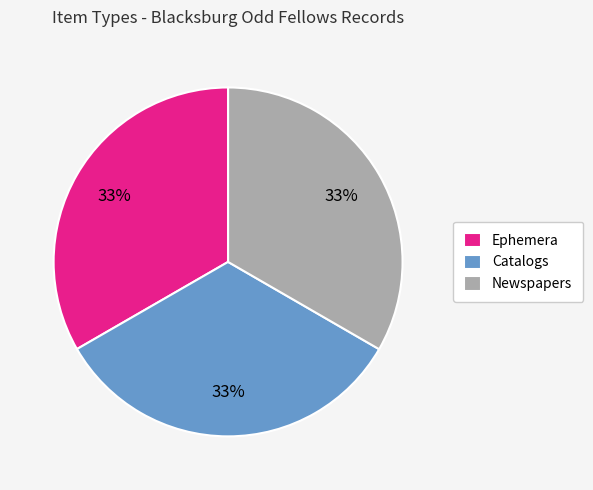

The Newspapers slice represents 33% of the pie. True or false?

True